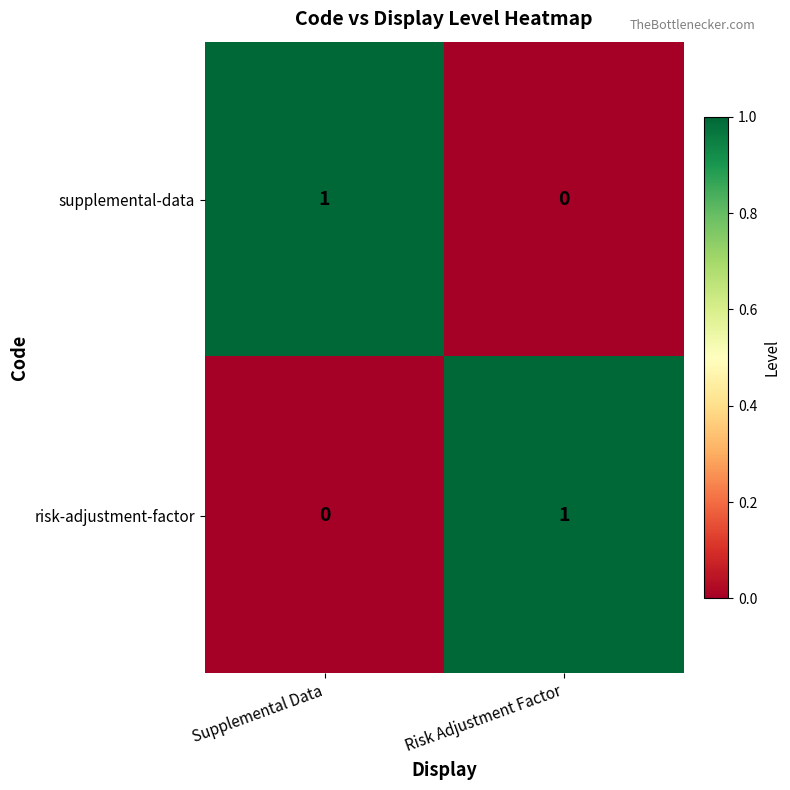

Count the number of data series in this chart.

2